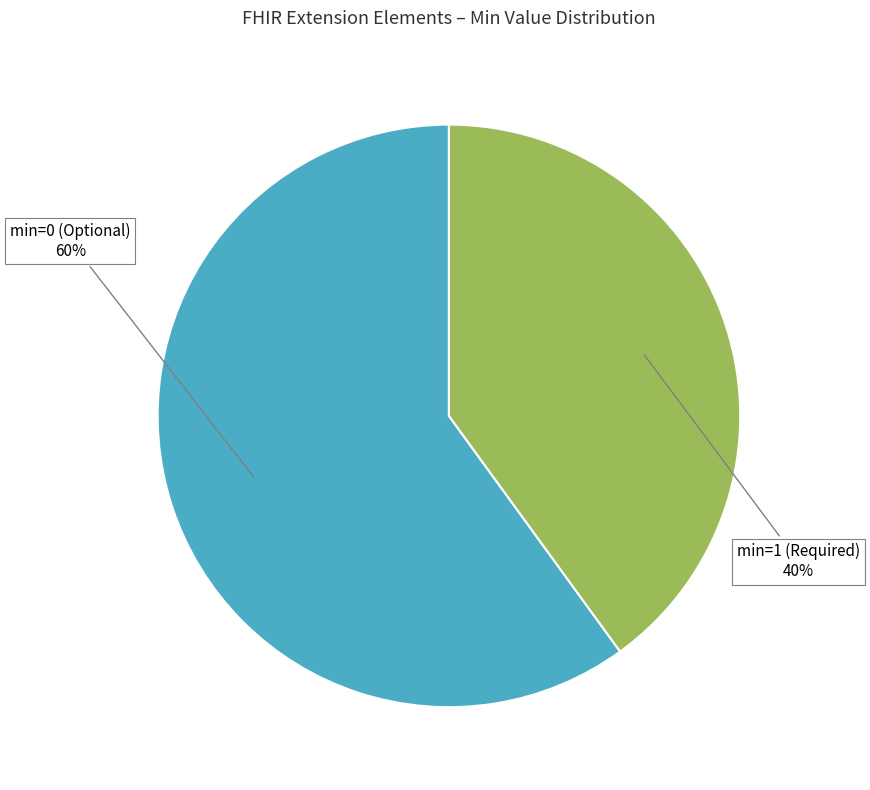

Is there any slice that represents more than half of the pie?

Yes